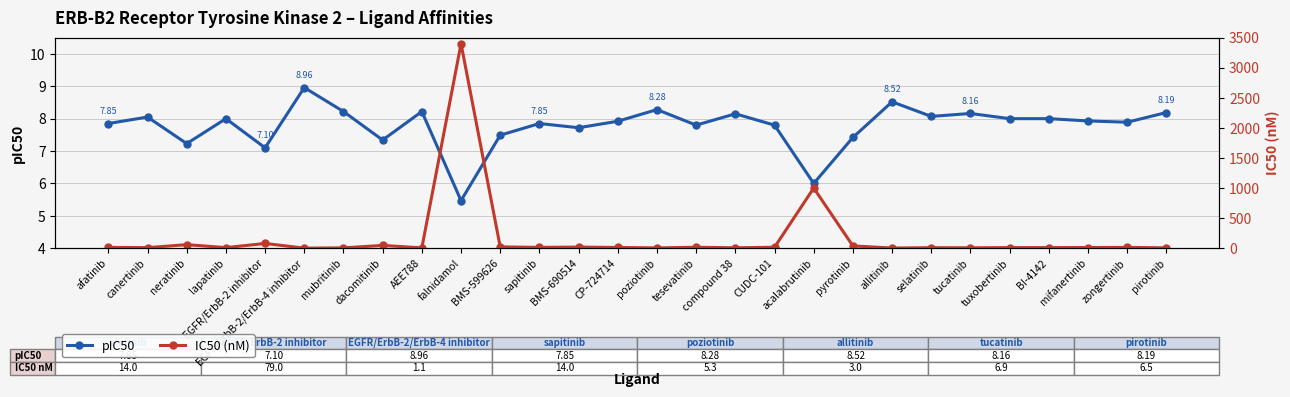

Reading left to right, list all the values displayed in this chart.

pIC50: afatinib=7.8	canertinib=8.1	neratinib=7.2	lapatinib=8.0	EGFR/ErbB-2 inhibitor=7.1	EGFR/ErbB-2/ErbB-4 inhibitor=9.0	mubritinib=8.2	dacomitinib=7.3	AEE788=8.2	falnidamol=5.5	BMS-599626=7.5	sapitinib=7.8	BMS-690514=7.7	CP-724714=7.9	poziotinib=8.3	tesevatinib=7.8	compound 38=8.2	CUDC-101=7.8	acalabrutinib=6.0	pyrotinib=7.4	allitinib=8.5	selatinib=8.1	tucatinib=8.2	tuxobertinib=8.0	BI-4142=8.0	mifanertinib=7.9	zongertinib=7.9	pirotinib=8.2
IC50 (nM): afatinib=14.0	canertinib=9.0	neratinib=59.0	lapatinib=9.8	EGFR/ErbB-2 inhibitor=79.0	EGFR/ErbB-2/ErbB-4 inhibitor=1.1	mubritinib=6.0	dacomitinib=46.0	AEE788=6.0	falnidamol=3400.0	BMS-599626=22.0	sapitinib=14.0	BMS-690514=19.0	CP-724714=12.0	poziotinib=5.3	tesevatinib=16.0	compound 38=7.0	CUDC-101=15.7	acalabrutinib=1000.0	pyrotinib=38.0	allitinib=3.0	selatinib=8.5	tucatinib=6.9	tuxobertinib=10.0	BI-4142=10.0	mifanertinib=11.7	zongertinib=13.0	pirotinib=6.5